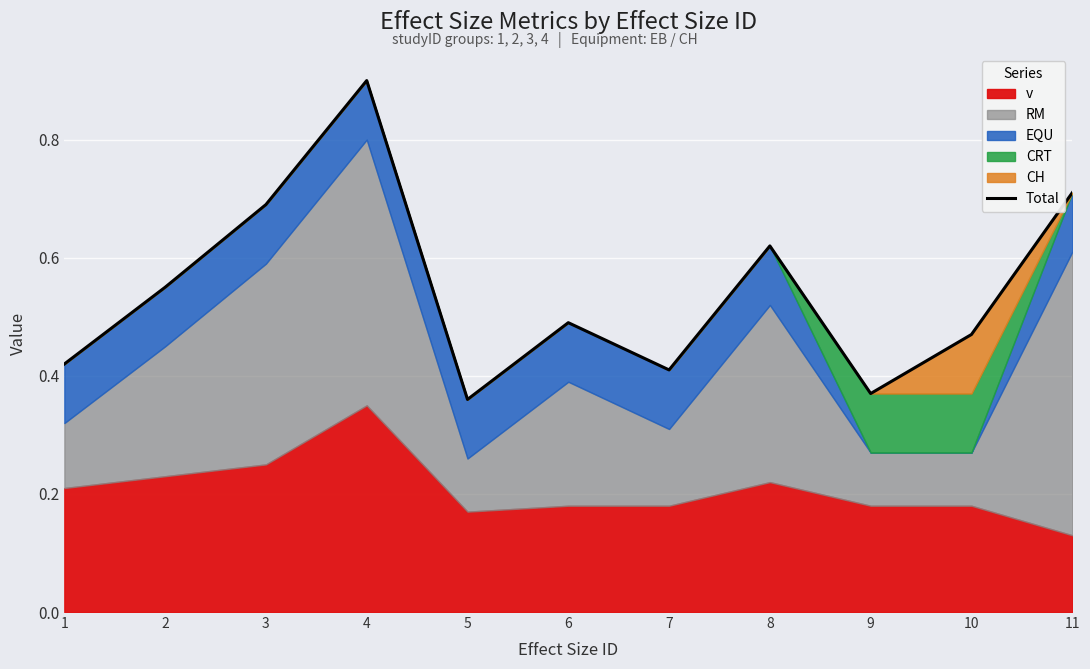

Where is the data nearest to the value 0?

5